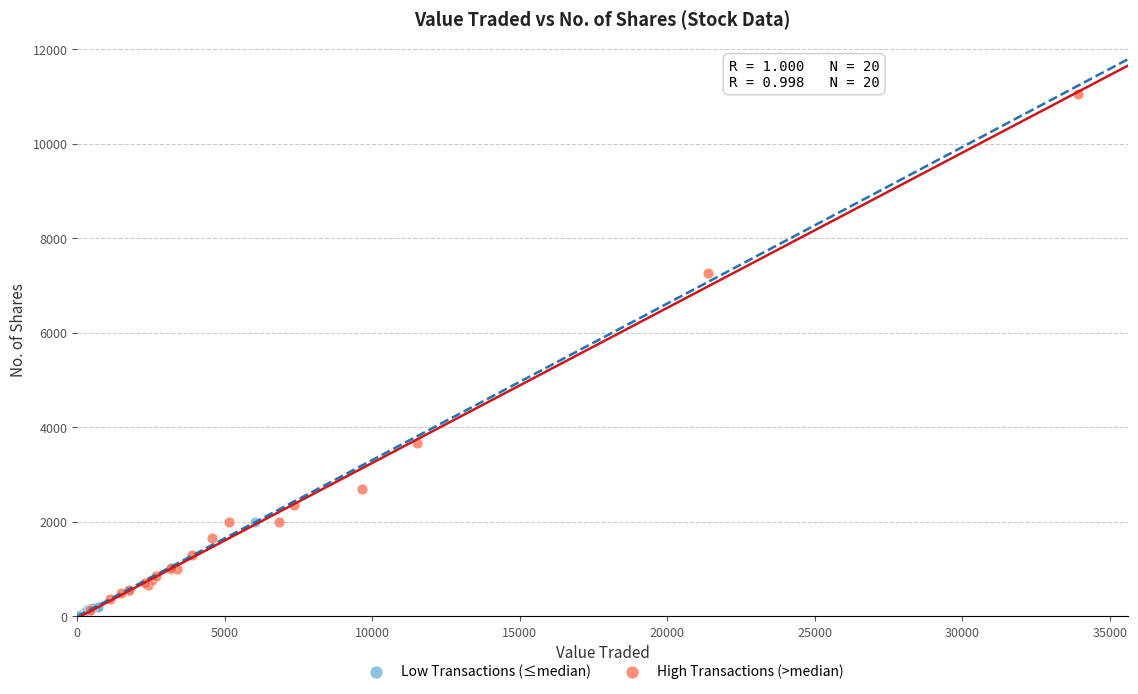

What are all the series names shown in the legend?

Low Transactions (≤median), High Transactions (>median)